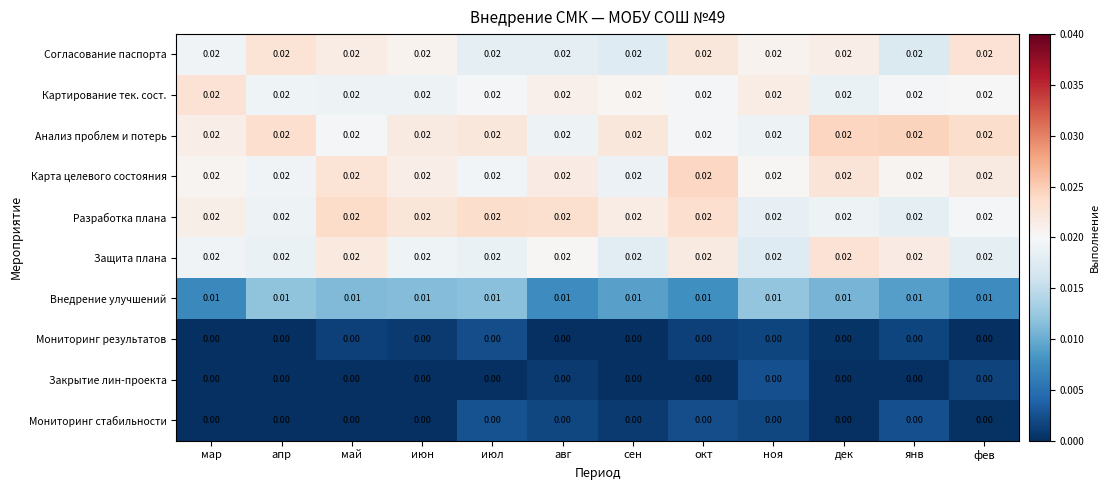

Is the value of Внедрение улучшений at мар greater than the value of Картирование тек. сост. at апр?

No